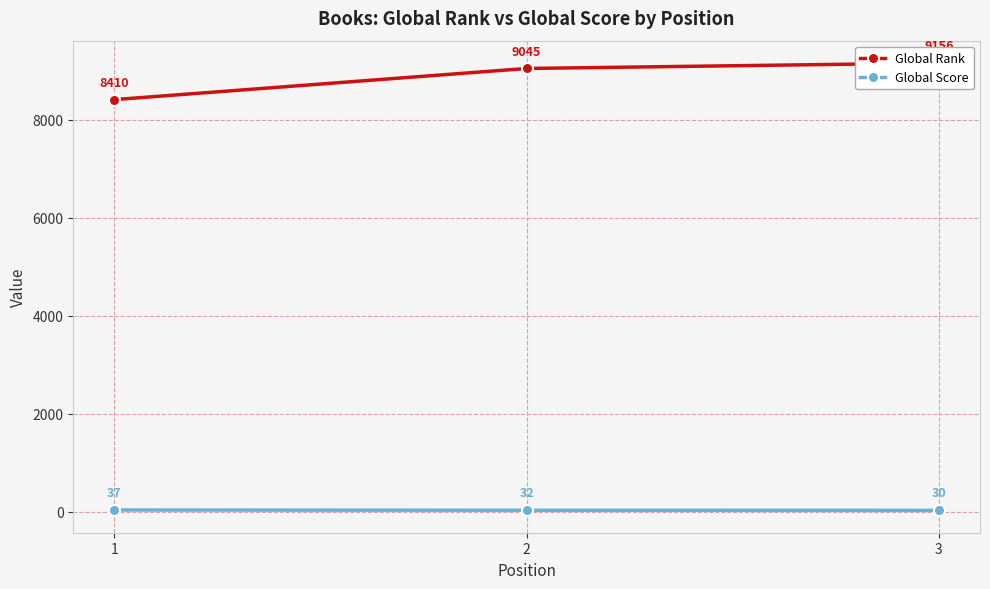

List the labels in order of Global Rank value, smallest first.

1, 2, 3